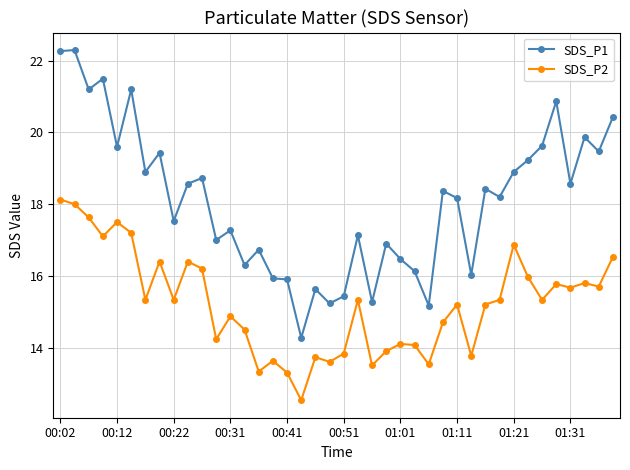

True or false: SDS_P1 and SDS_P2 cross at least once.

False